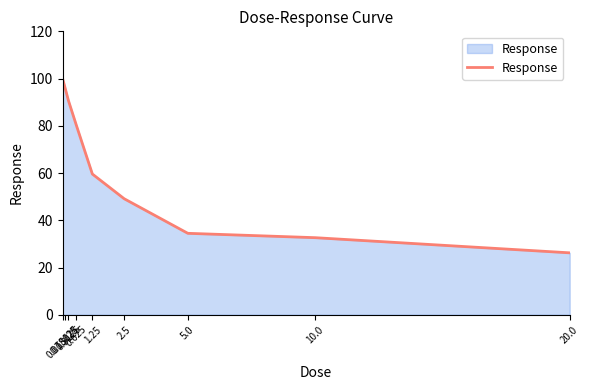

Which label corresponds to the smallest value in the chart?

20.0